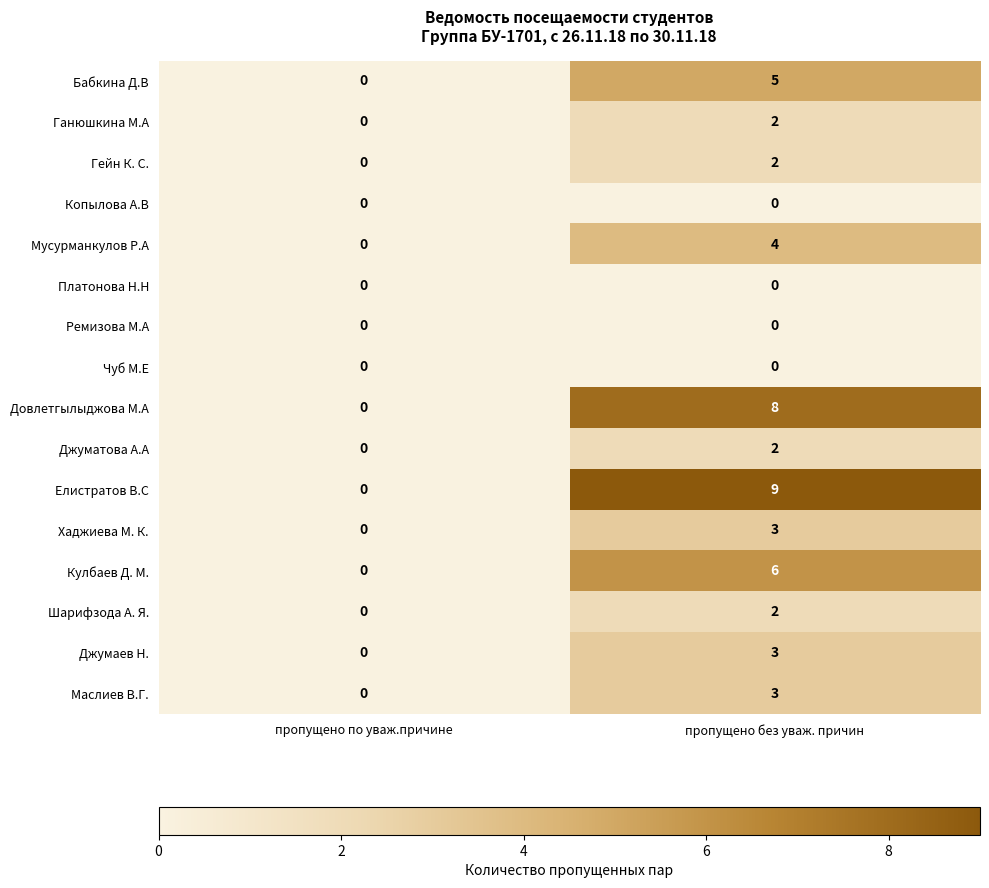

At which category is the sum across all series the highest?

пропущено без уваж. причин